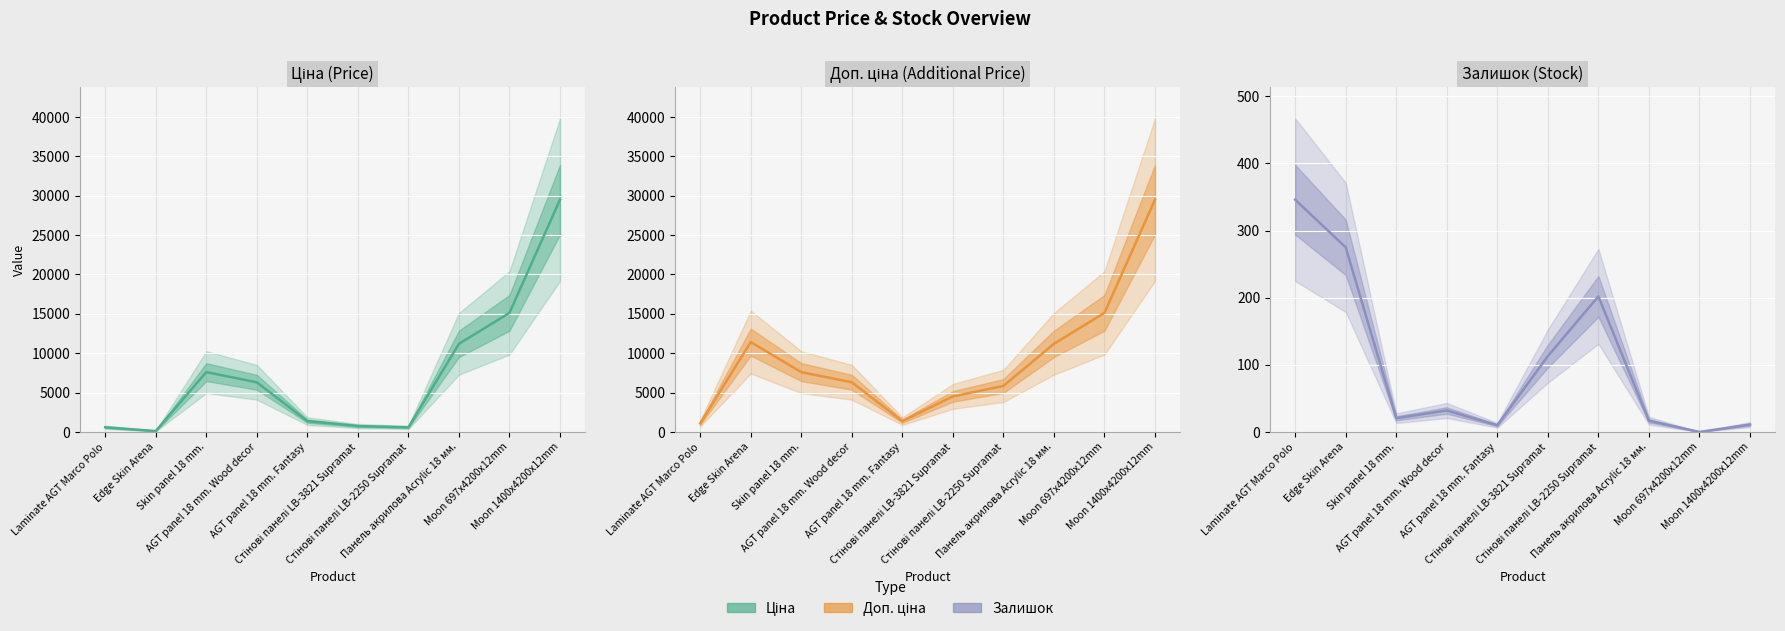

At which category does Ціна reach its first local peak?

Skin panel 18 mm.